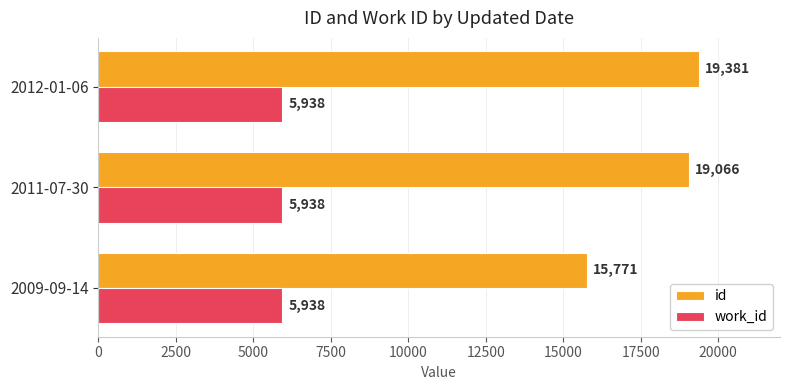

Which series changed the most between 2009-09-14 and 2012-01-06?

id